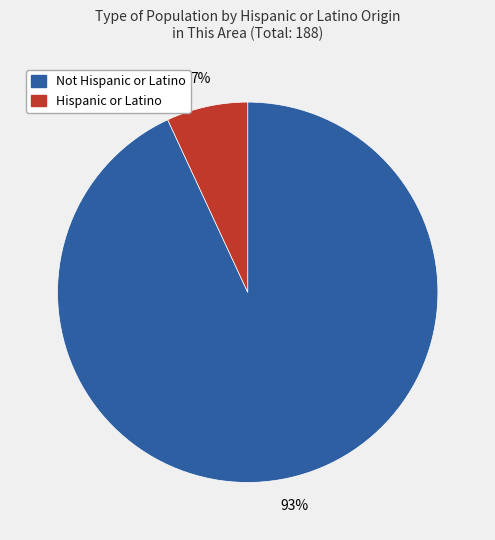

How many segments does this pie chart have?

2